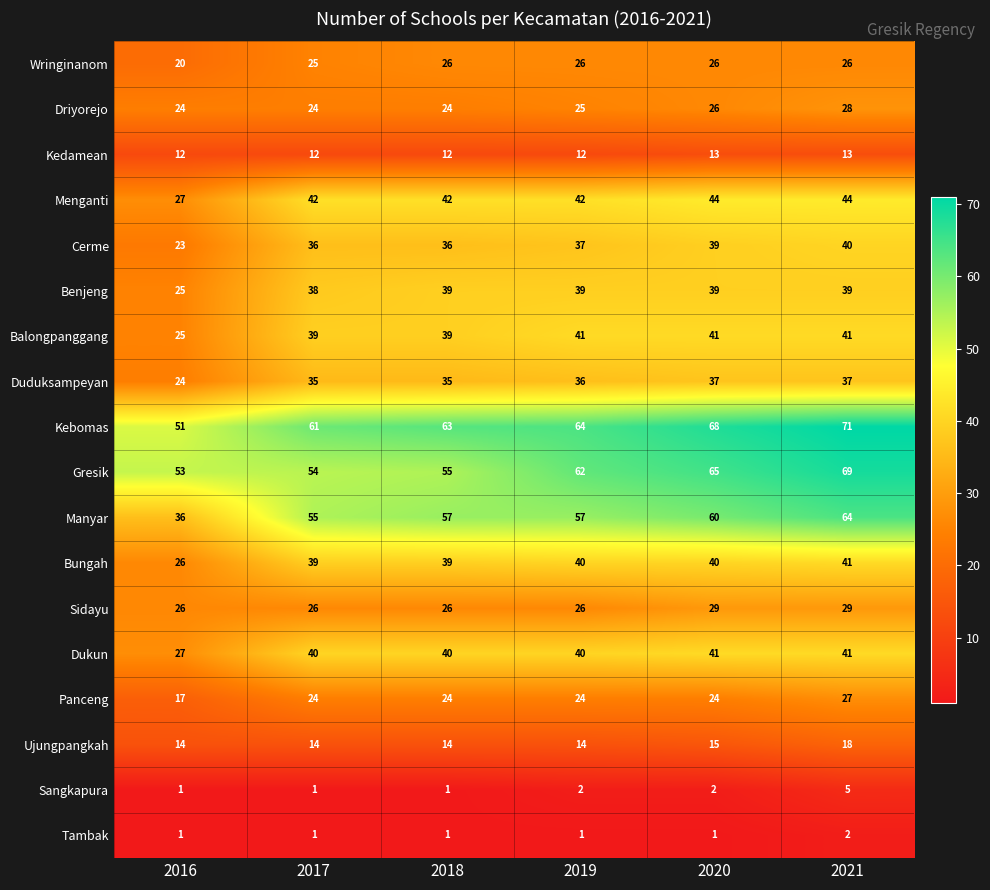

Rank the categories by Kebomas value from lowest to highest.

2016, 2017, 2018, 2019, 2020, 2021